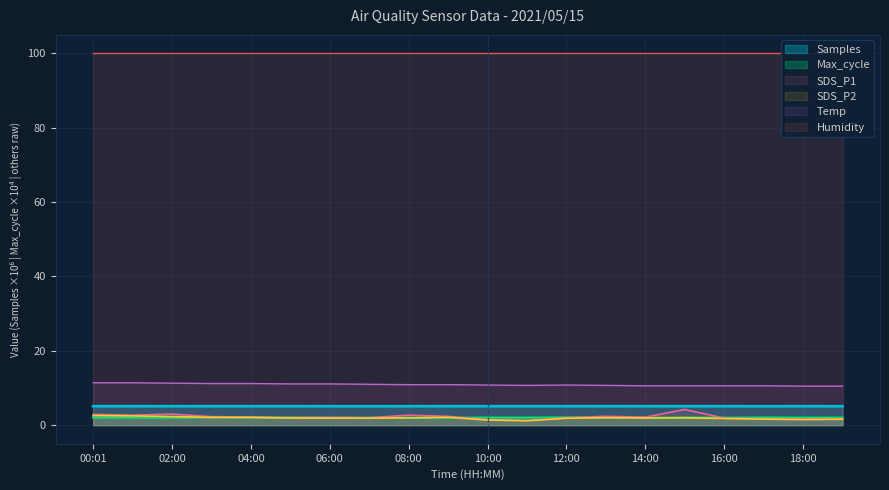

True or false: Temp and SDS_P2 intersect in this chart.

False